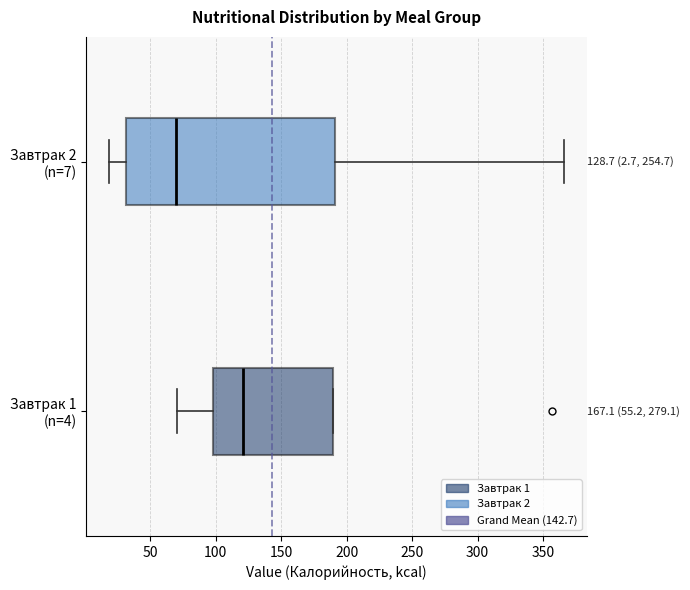

Comparing the boxes themselves (not the whiskers), which one is the widest?

Завтрак 2 (n=7)